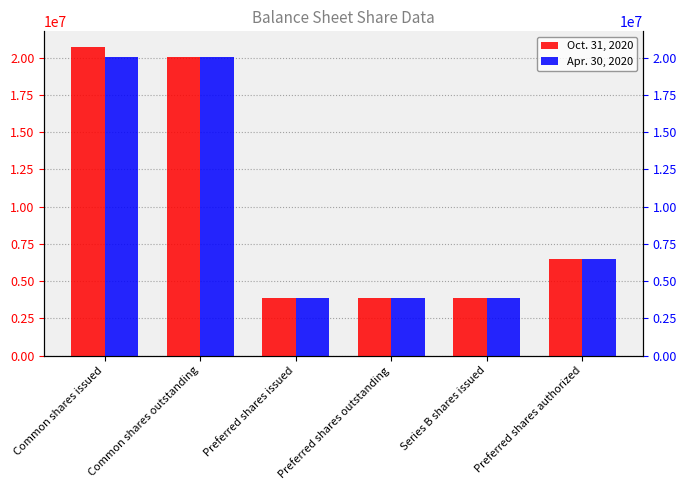

What is the average value of the Apr. 30, 2020 series?

9698860